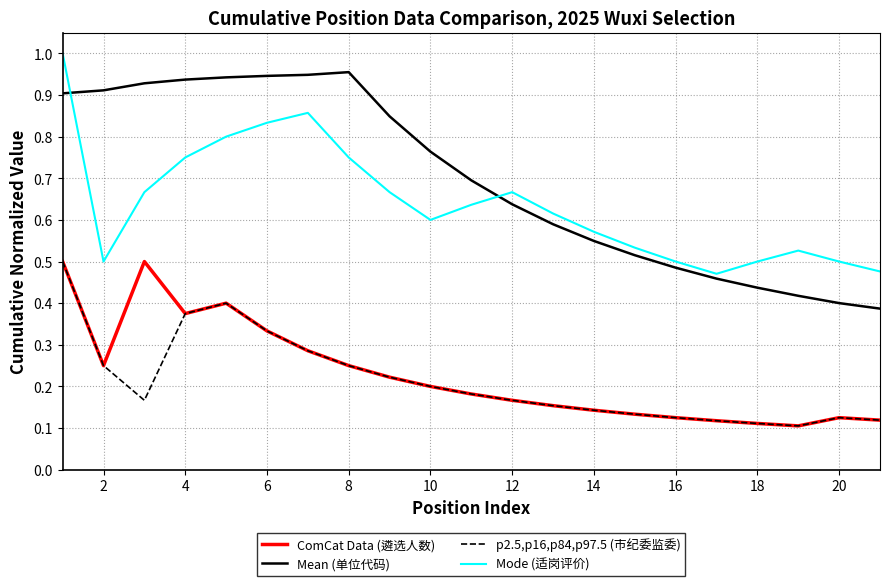

Which series has the largest total across all categories?

Mean (单位代码)